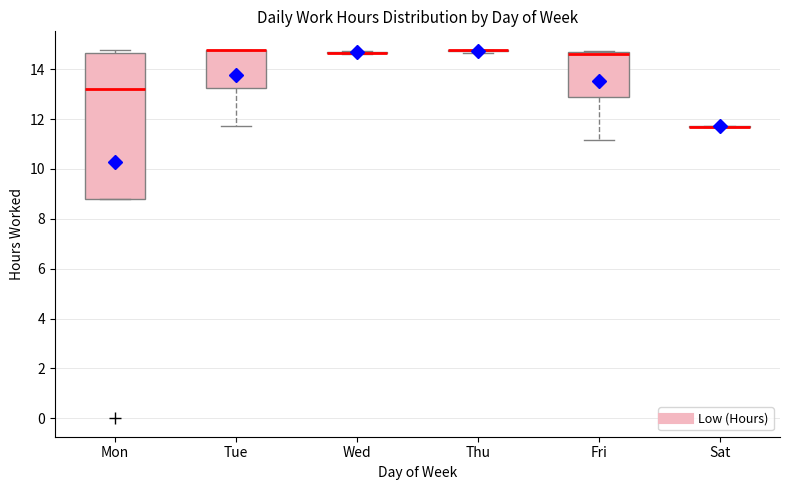

Where does the median line of the box for Mon sit on the y-axis? The values are not printed on the chart, so give them approximately, as read against the axis.

13.2